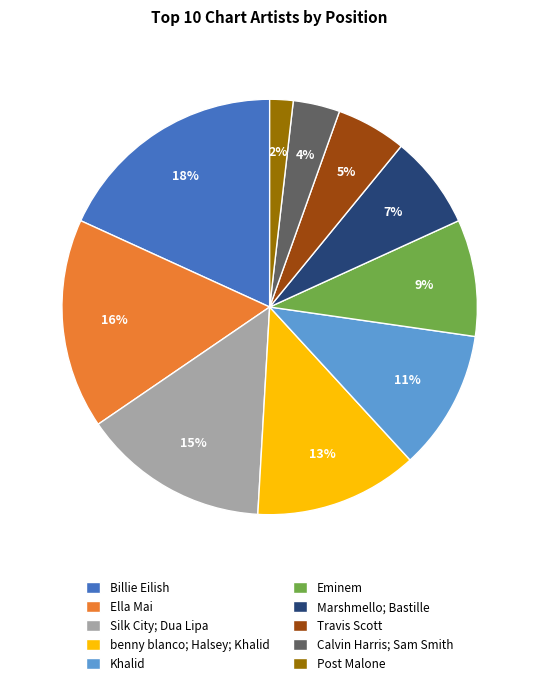

What percentage is the Billie Eilish slice, to the nearest percent?

18%